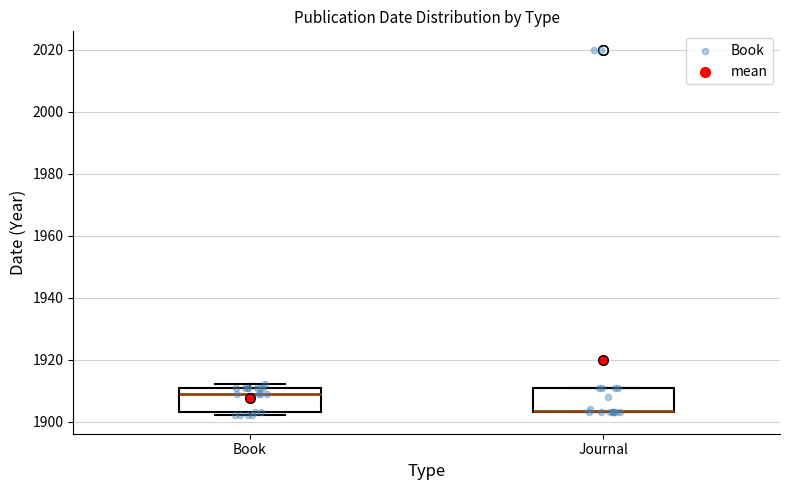

Reading left to right, transcribe this box plot: for each box, give where its median line is, the range the box spans, and where its two whiskers end, as read against the y-axis. The values are not printed on the chart, so give them approximately, as read against the axis.

Book: median 1910, box 1904 to 1912, whiskers 1902 to 1912 (just above the box's upper edge)
Journal: median 1904 (drawn on the box's lower edge), box 1904 to 1912, whiskers 1904 to 1912